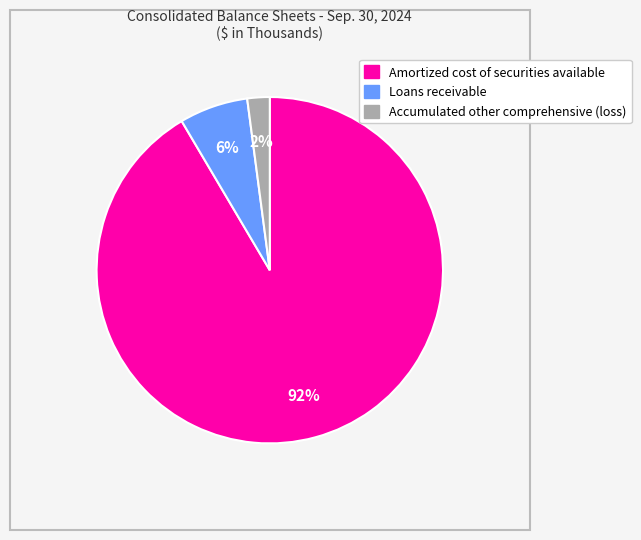

Approximately how many times larger is the value at Accumulated other comprehensive (loss) compared to Loans receivable?

0.3